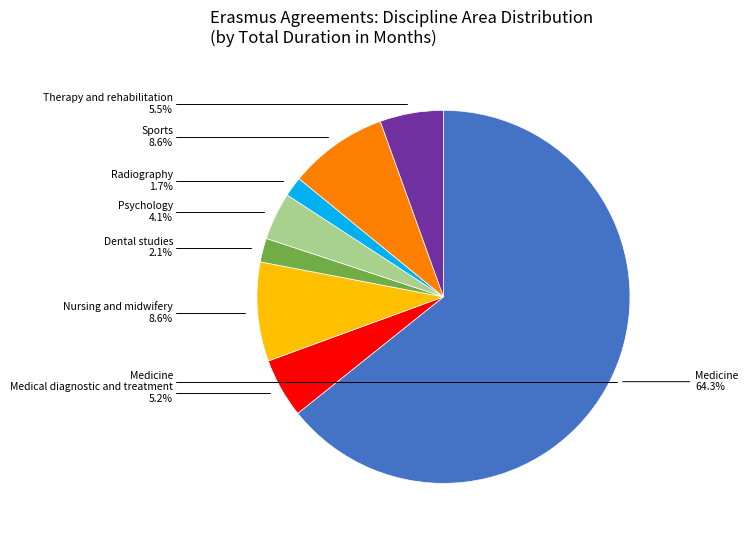

True or false: Dental studies accounts for 18% of the total.

False